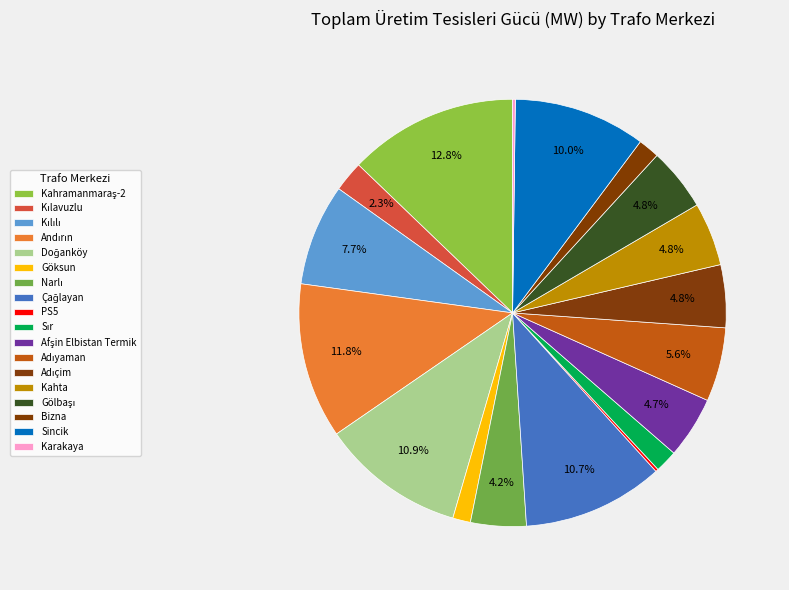

What percentage is the Kılavuzlu slice, to the nearest percent?

2%